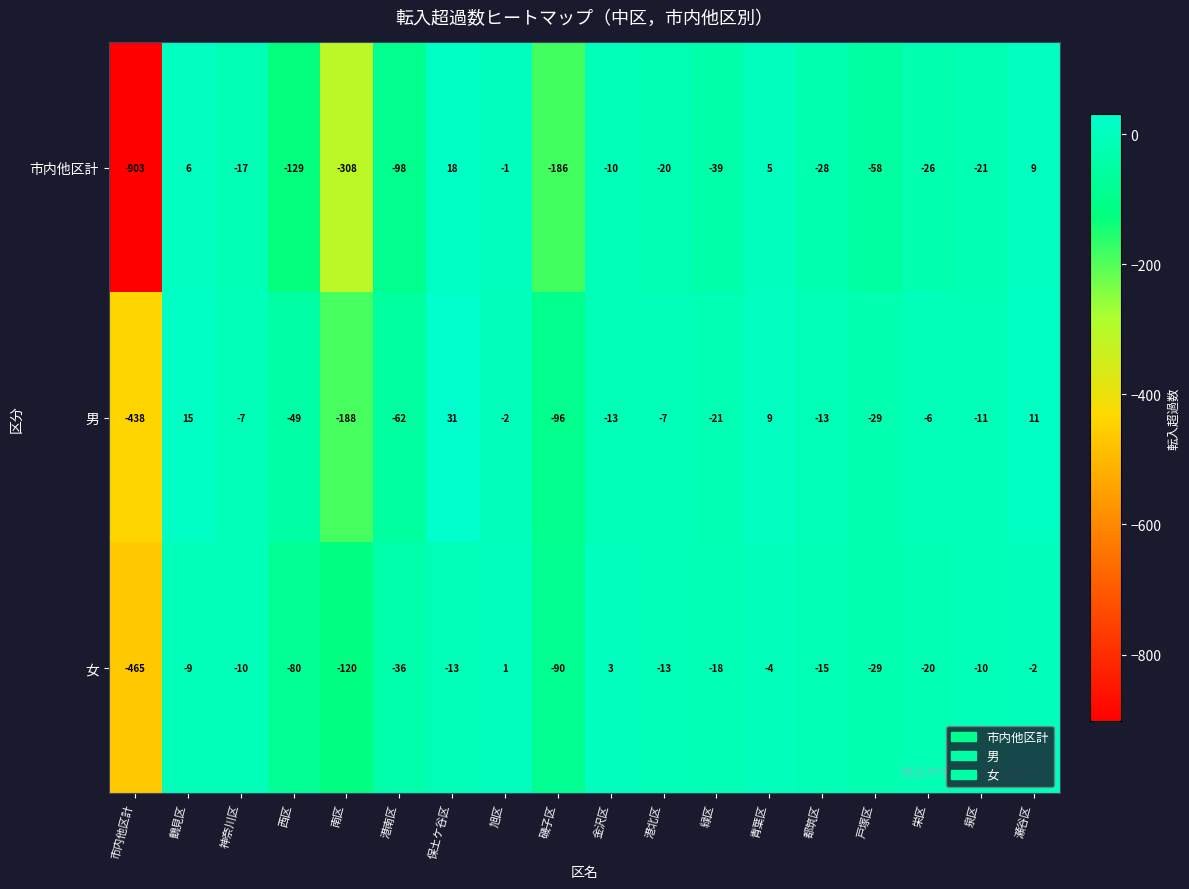

Between 港南区 and 瀬谷区, which series saw the biggest shift?

市内他区計